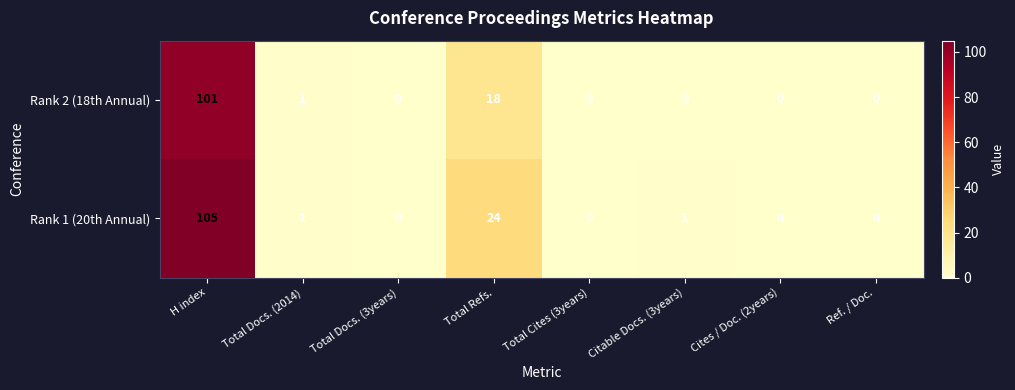

At H index, list the series in order from smallest to largest.

Rank 2 (18th Annual), Rank 1 (20th Annual)